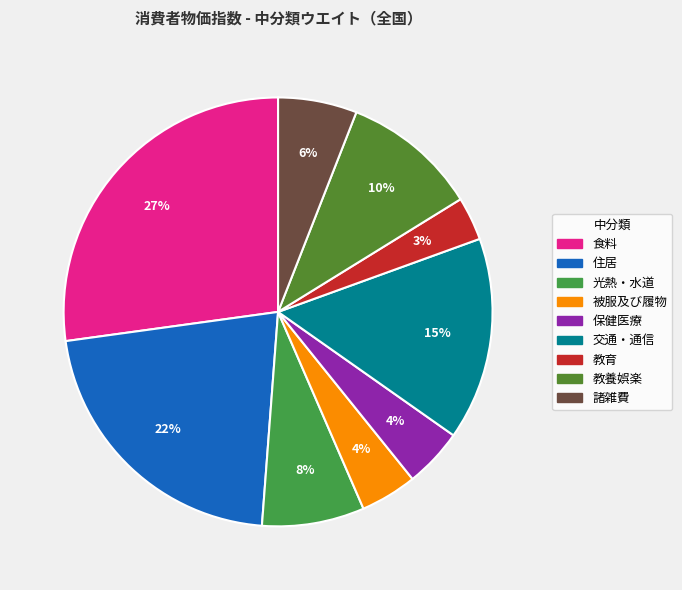

To the nearest percent, what is the average slice percentage?

11%